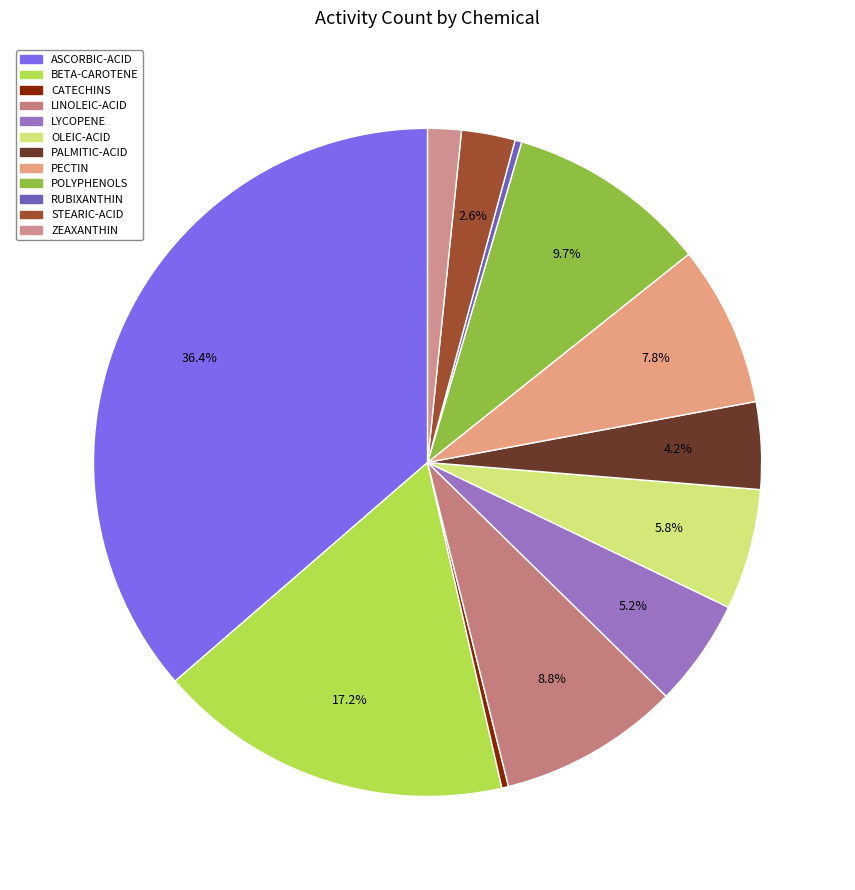

What is the largest slice in the pie chart?

ASCORBIC-ACID